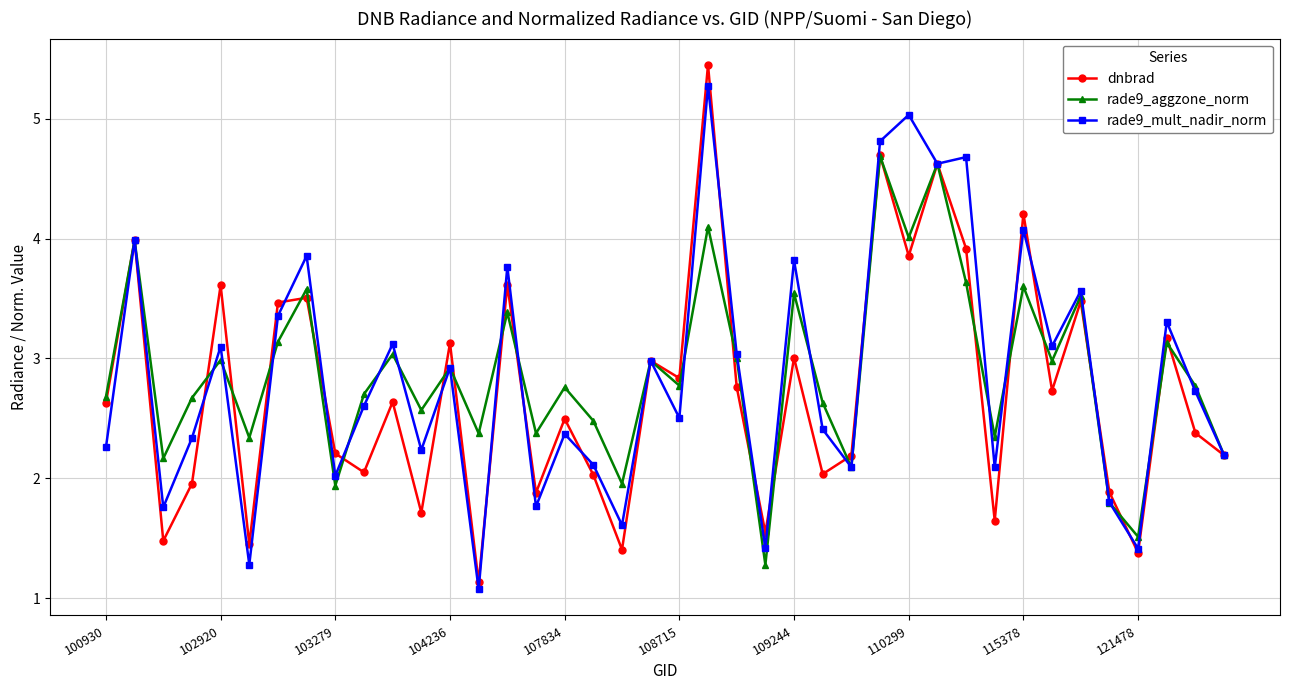

Does the chart display data point markers on the line(s)?

Yes